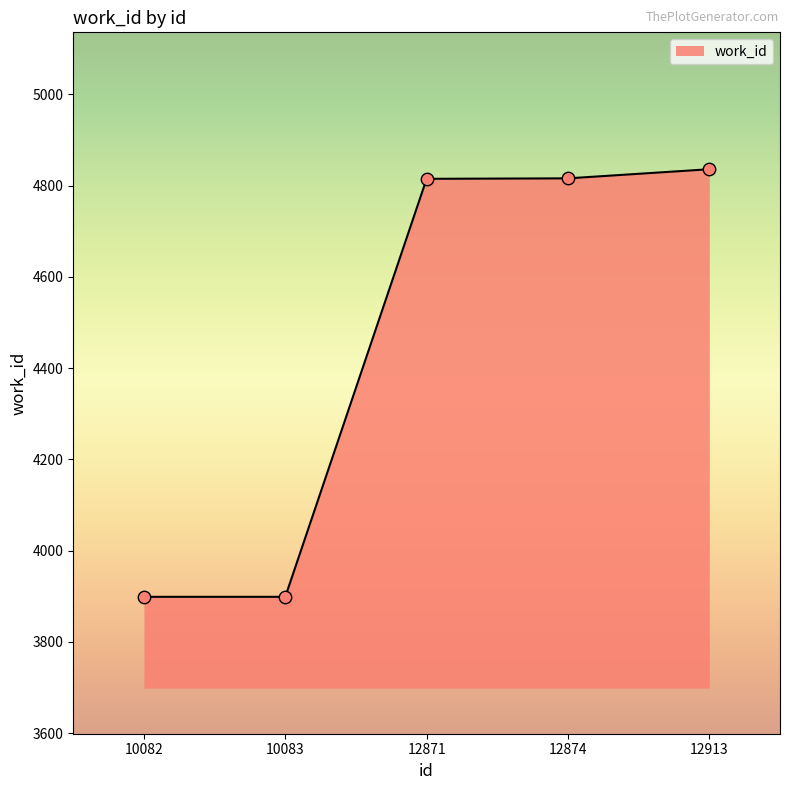

What is the change in value from 10082 to 12871?

+916